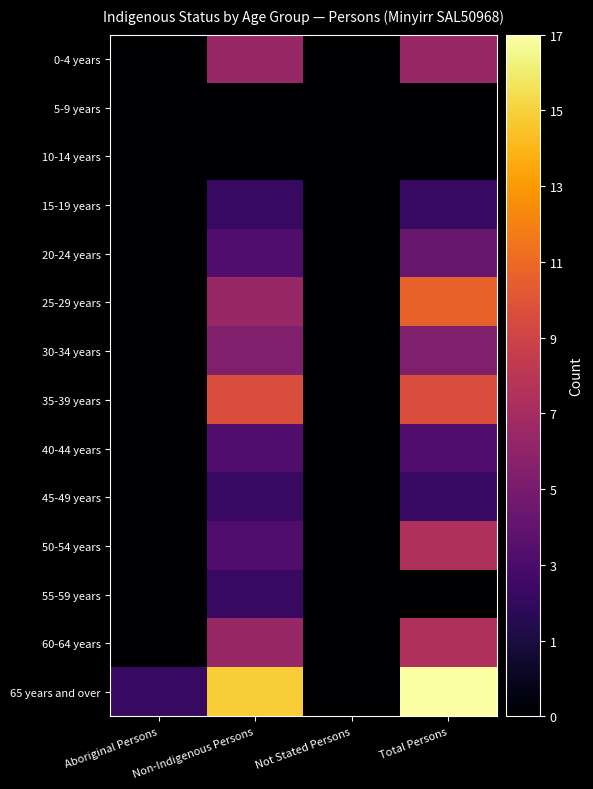

Reading left to right, what are all the values shown in this chart?

0-4 years: Aboriginal Persons=0	Non-Indigenous Persons=7	Not Stated Persons=0	Total Persons=7
5-9 years: Aboriginal Persons=0	Non-Indigenous Persons=0	Not Stated Persons=0	Total Persons=0
10-14 years: Aboriginal Persons=0	Non-Indigenous Persons=0	Not Stated Persons=0	Total Persons=0
15-19 years: Aboriginal Persons=0	Non-Indigenous Persons=3	Not Stated Persons=0	Total Persons=3
20-24 years: Aboriginal Persons=0	Non-Indigenous Persons=4	Not Stated Persons=0	Total Persons=5
25-29 years: Aboriginal Persons=0	Non-Indigenous Persons=7	Not Stated Persons=0	Total Persons=11
30-34 years: Aboriginal Persons=0	Non-Indigenous Persons=6	Not Stated Persons=0	Total Persons=6
35-39 years: Aboriginal Persons=0	Non-Indigenous Persons=10	Not Stated Persons=0	Total Persons=10
40-44 years: Aboriginal Persons=0	Non-Indigenous Persons=4	Not Stated Persons=0	Total Persons=4
45-49 years: Aboriginal Persons=0	Non-Indigenous Persons=3	Not Stated Persons=0	Total Persons=3
50-54 years: Aboriginal Persons=0	Non-Indigenous Persons=4	Not Stated Persons=0	Total Persons=8
55-59 years: Aboriginal Persons=0	Non-Indigenous Persons=3	Not Stated Persons=0	Total Persons=0
60-64 years: Aboriginal Persons=0	Non-Indigenous Persons=7	Not Stated Persons=0	Total Persons=8
65 years and over: Aboriginal Persons=3	Non-Indigenous Persons=15	Not Stated Persons=0	Total Persons=17